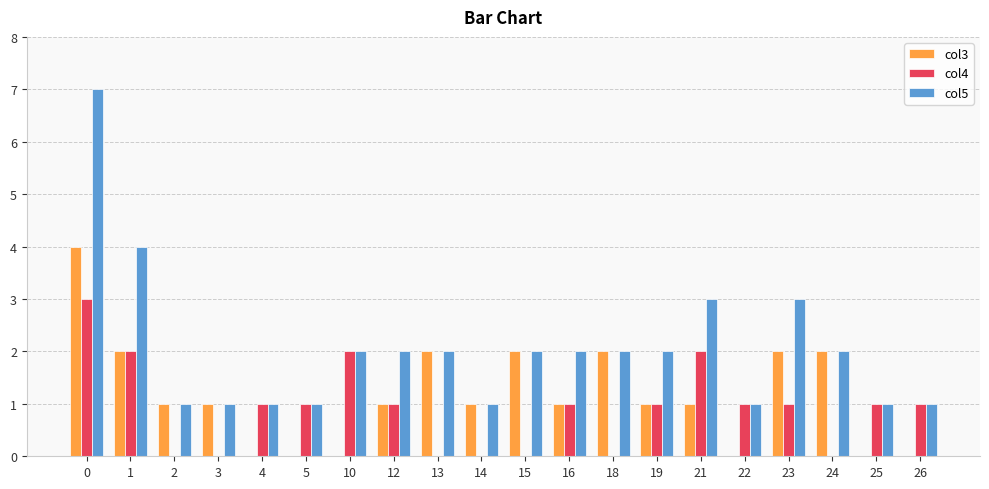

The value of col4 at 13 is 1. True or false?

False